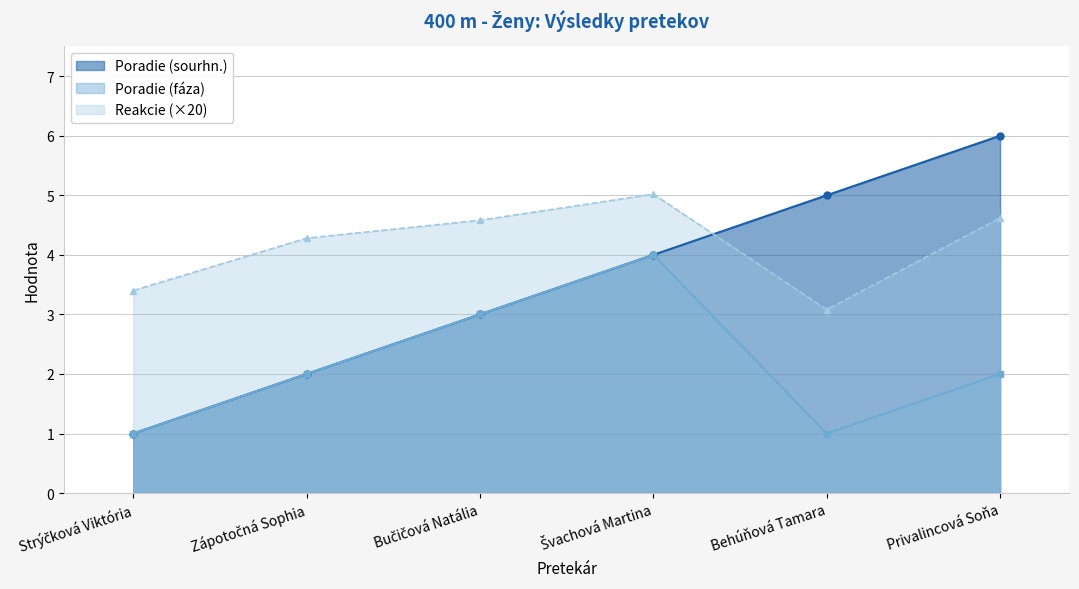

Between Bučičová Natália and Strýčková Viktória, which is larger?

Bučičová Natália